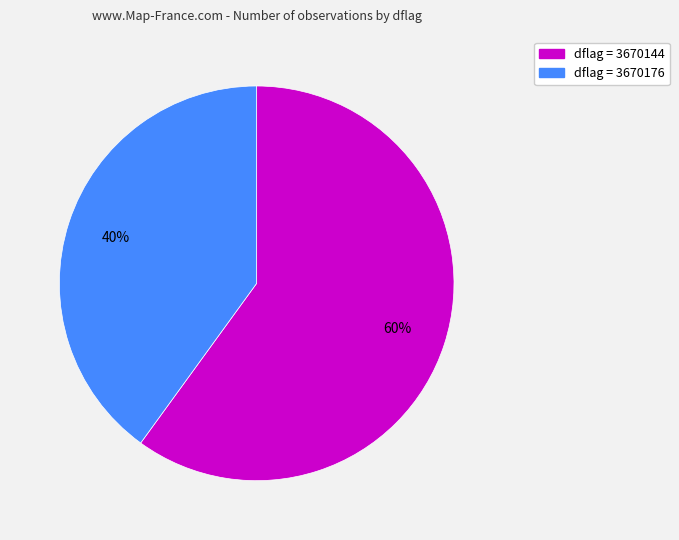

Is there any slice that represents more than half of the pie?

Yes